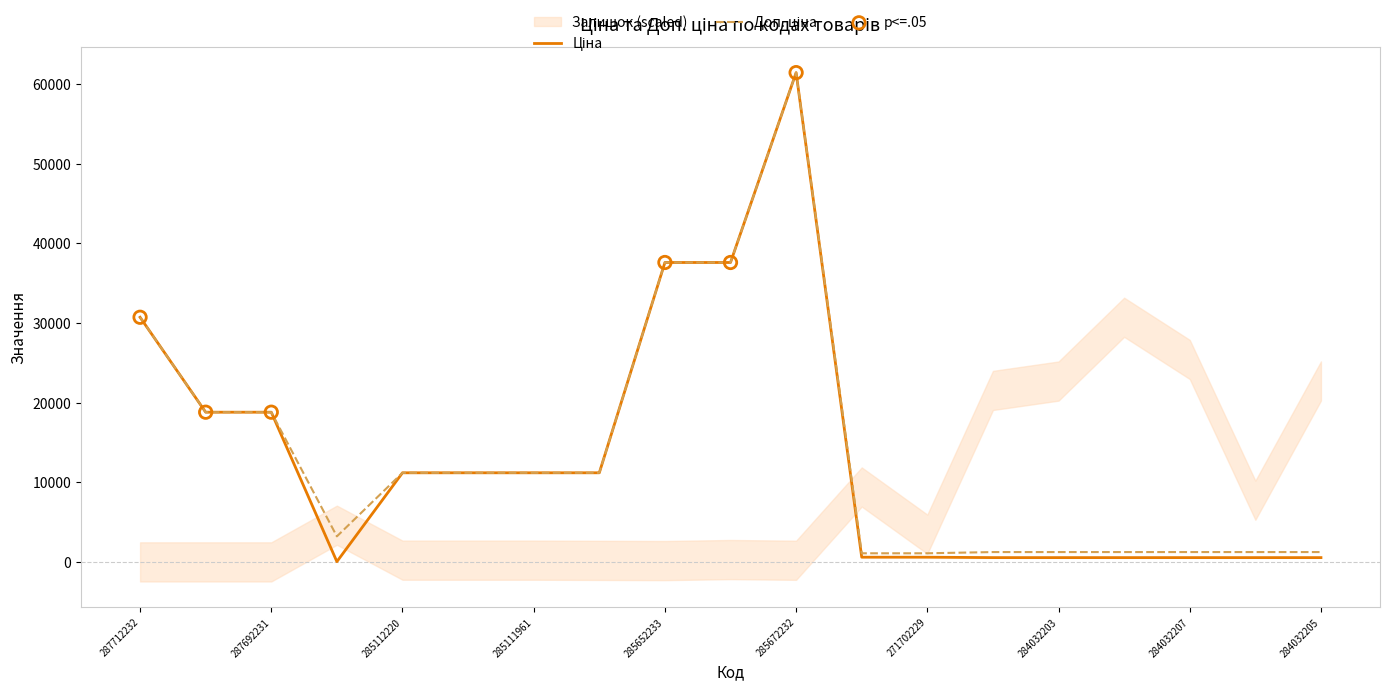

Which series reaches the maximum Y coordinate?

Ціна